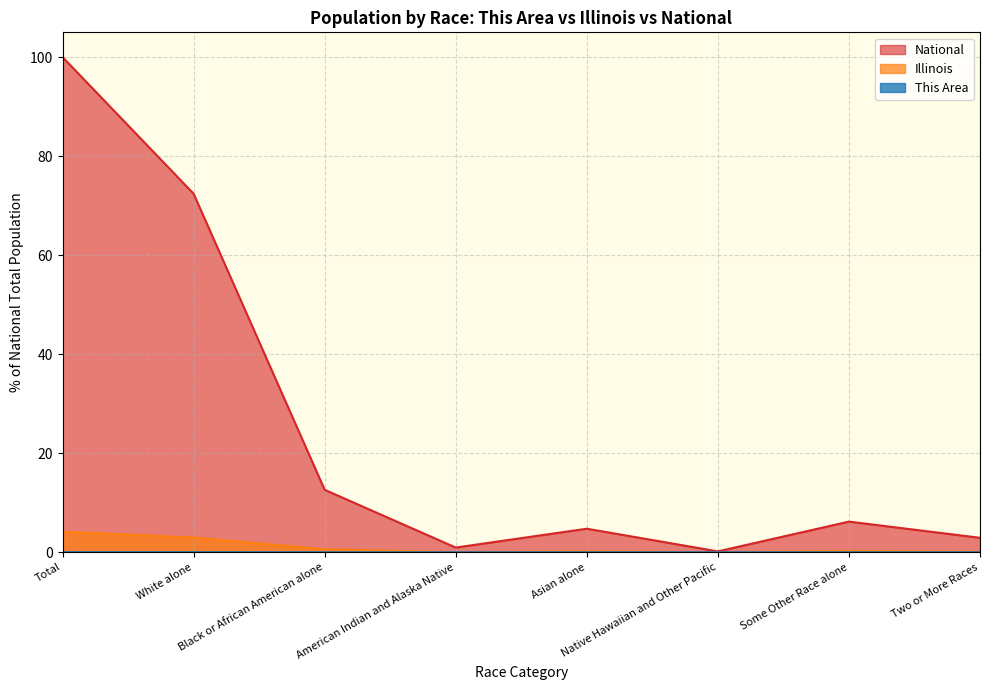

True or false: Illinois and National cross at least once.

False